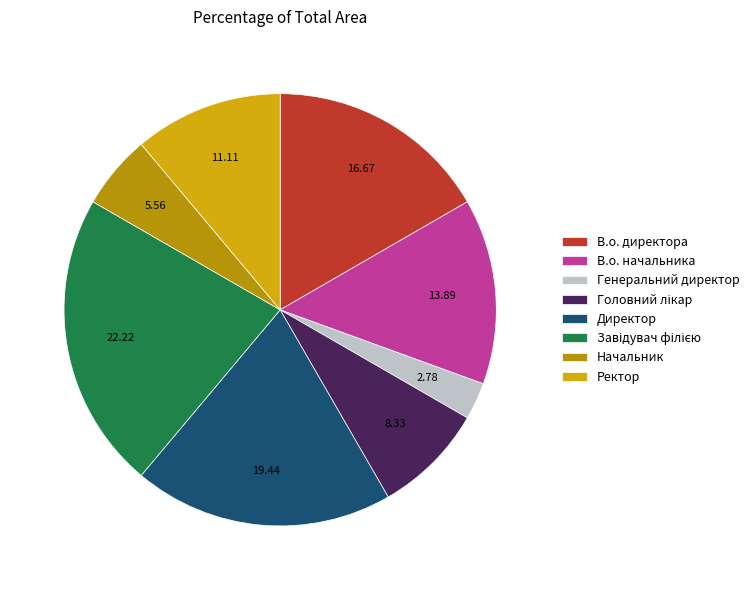

Does any single category account for the majority?

No